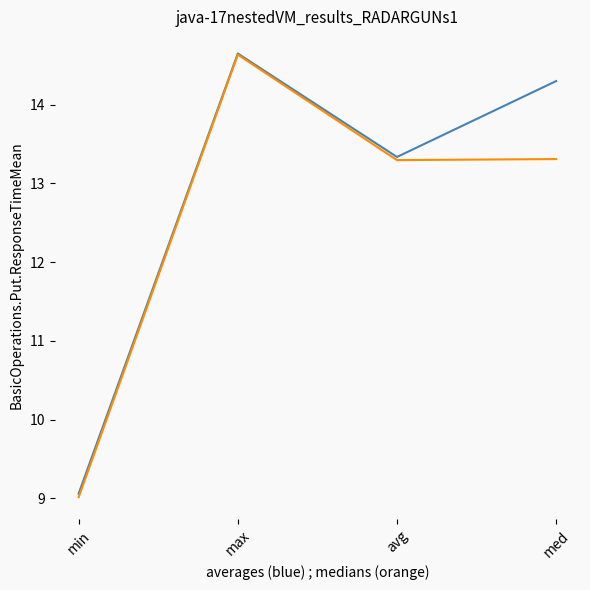

Does the chart display data point markers on the line(s)?

No